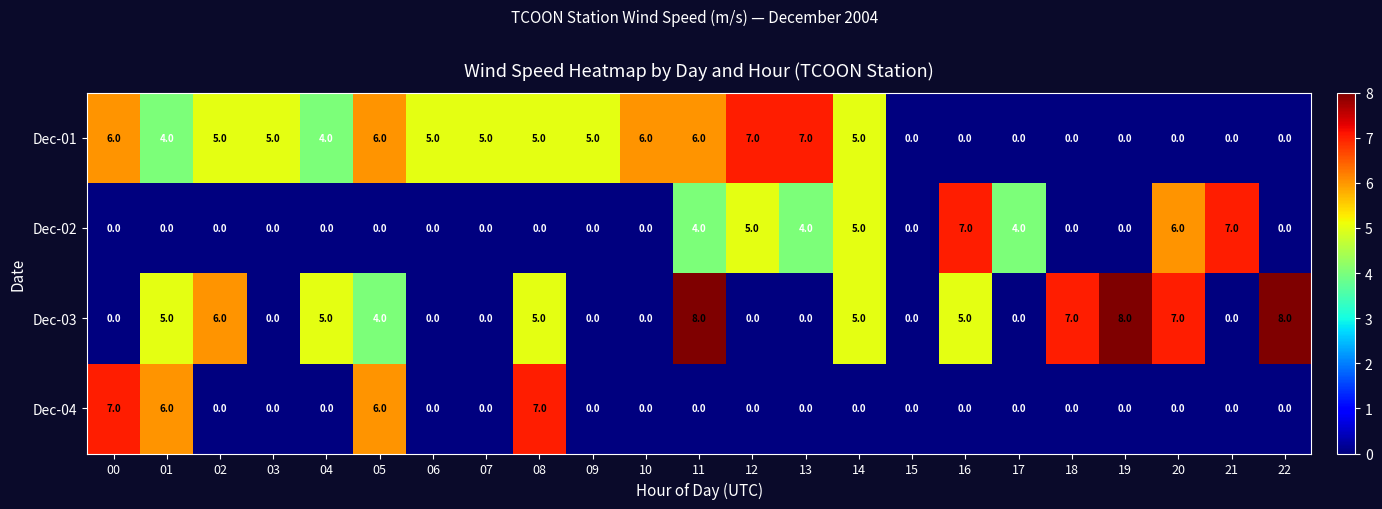

Which series has the widest spread of values?

Dec-03